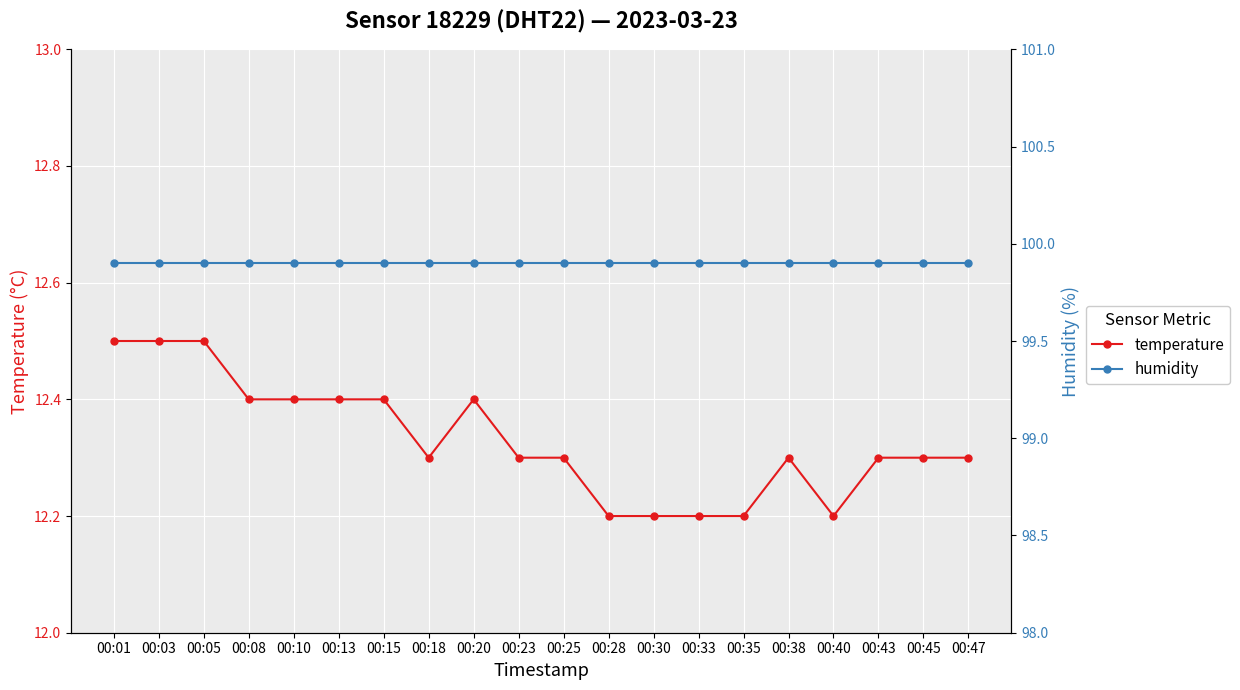

What is the maximum value for humidity?

99.9